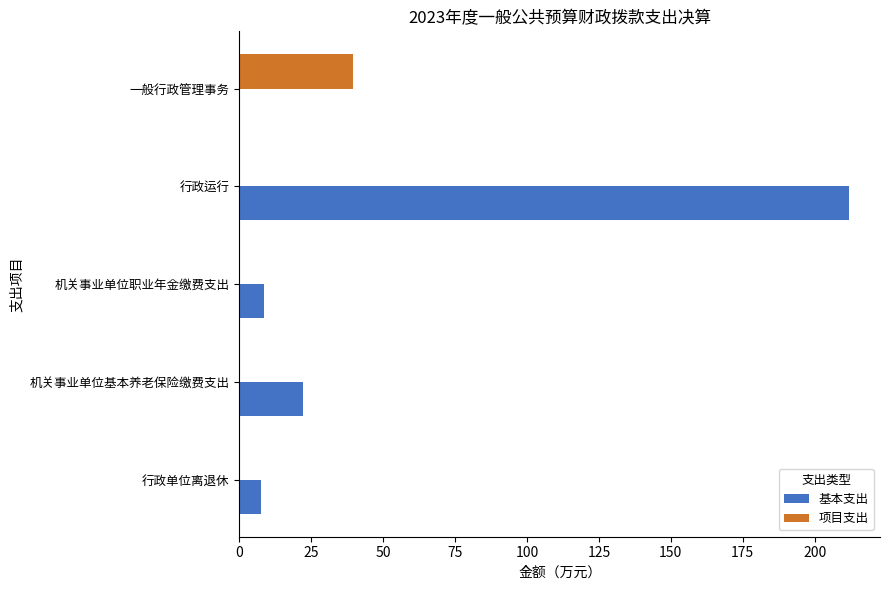

The value of 项目支出 at 机关事业单位基本养老保险缴费支出 is -15.4. True or false?

False